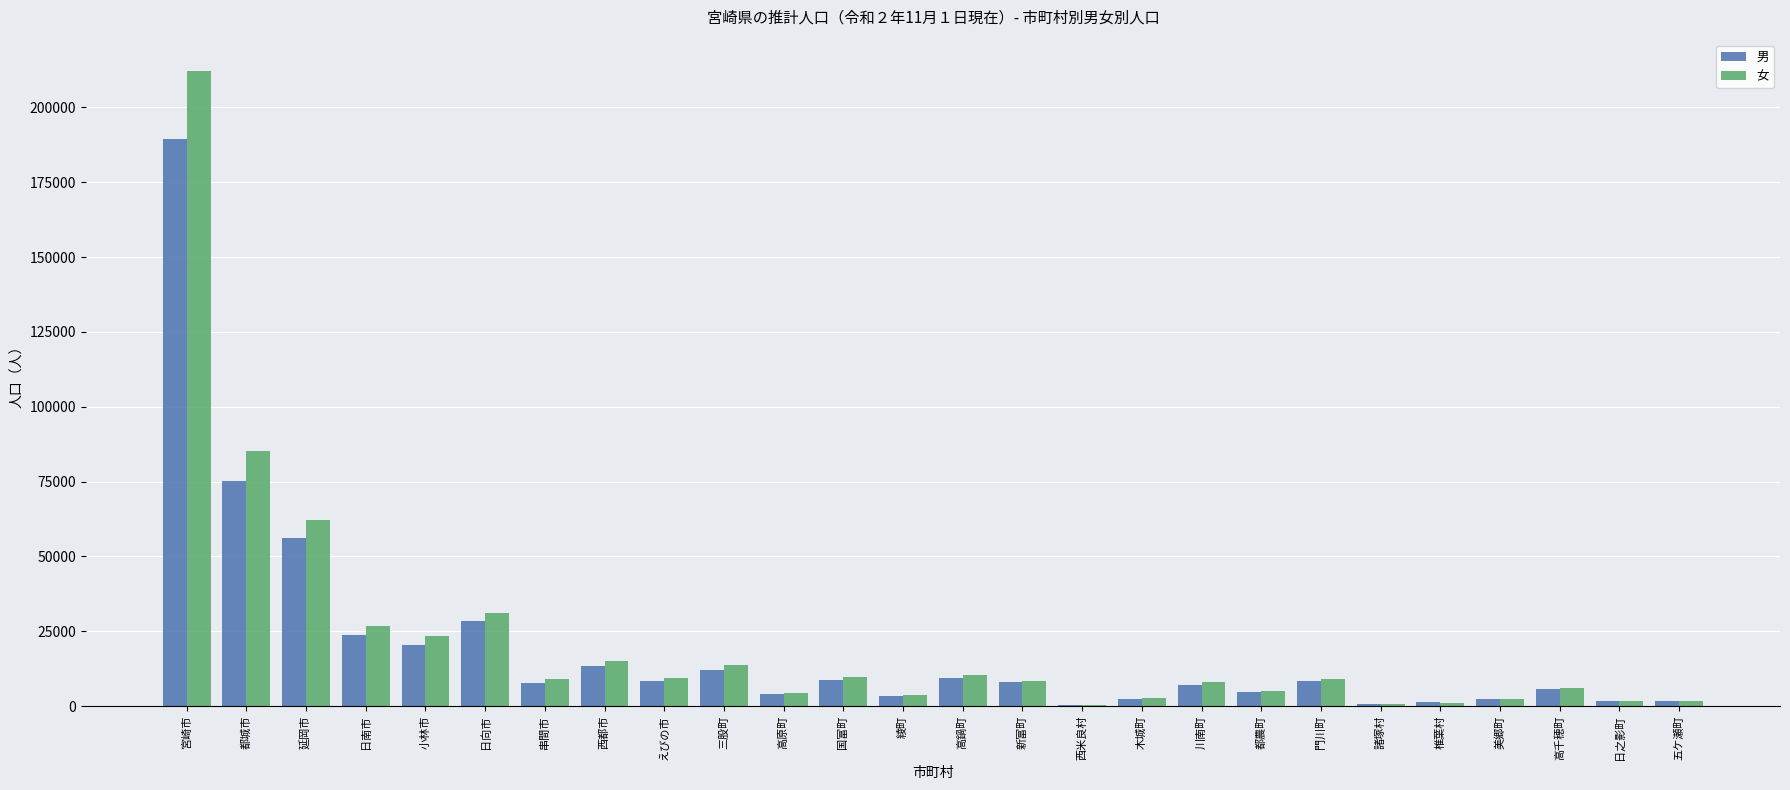

How many data points does each series have?

26